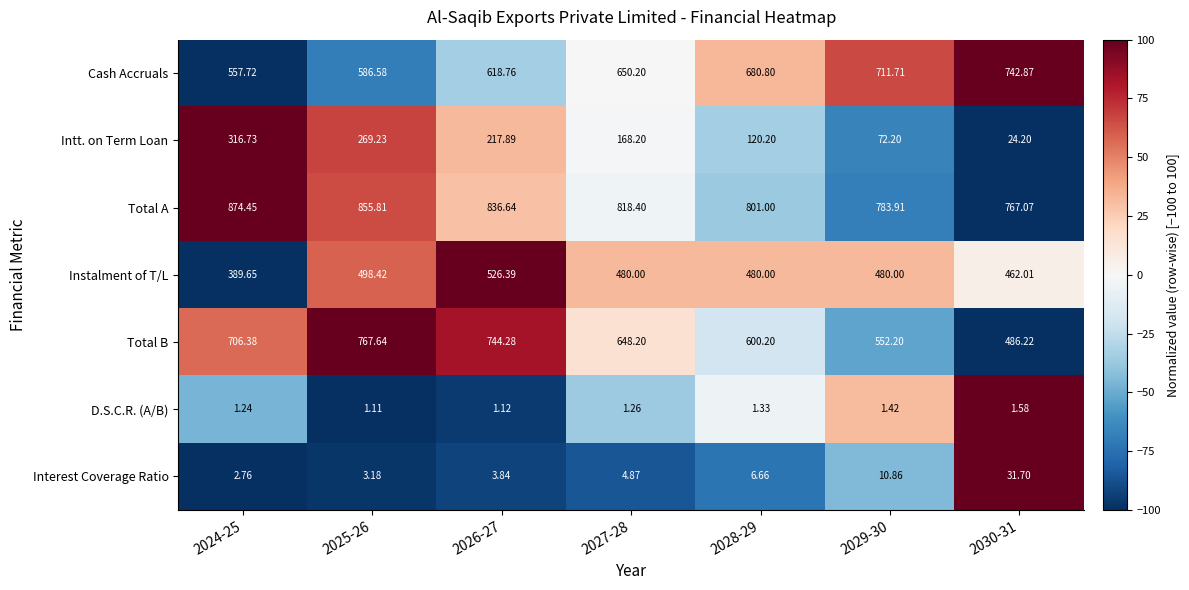

Which series has the largest range (max minus min)?

Intt. on Term Loan